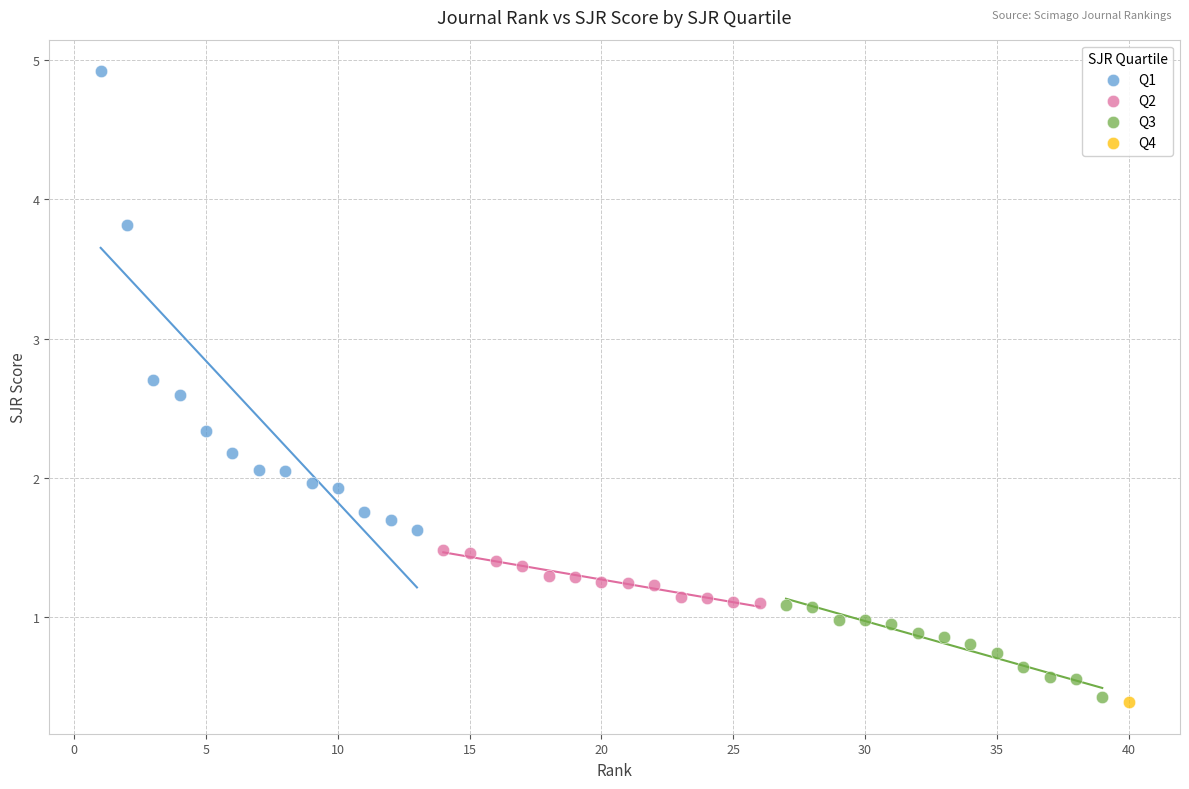

What are all the series names shown in the legend?

Q1, Q2, Q3, Q4